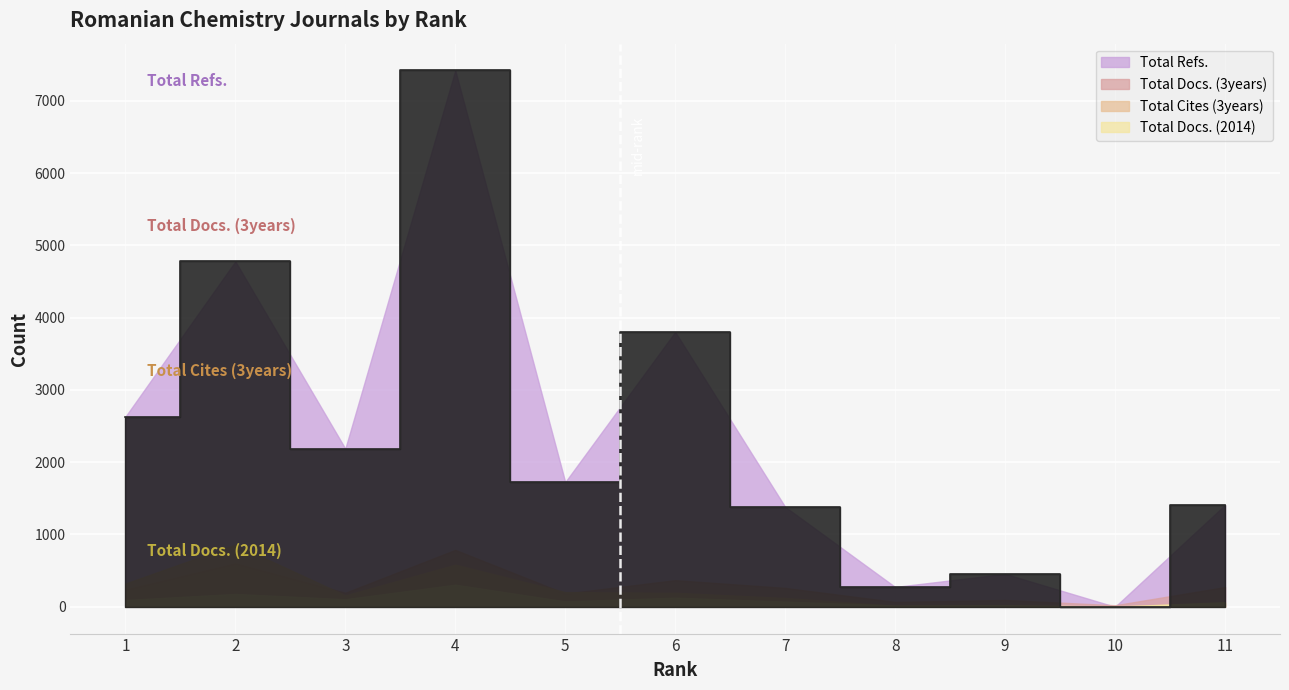

Reading left to right, transcribe all the data shown in this chart.

Total Docs. (2014): 94	178	105	306	75	126	72	17	23	0	64
Total Docs. (3years): 239	603	194	787	183	368	261	67	94	21	273
Total Refs.: 2630	4778	2188	7420	1725	3802	1382	274	455	0	1408
Total Cites (3years): 321	860	157	583	203	194	122	15	14	9	51